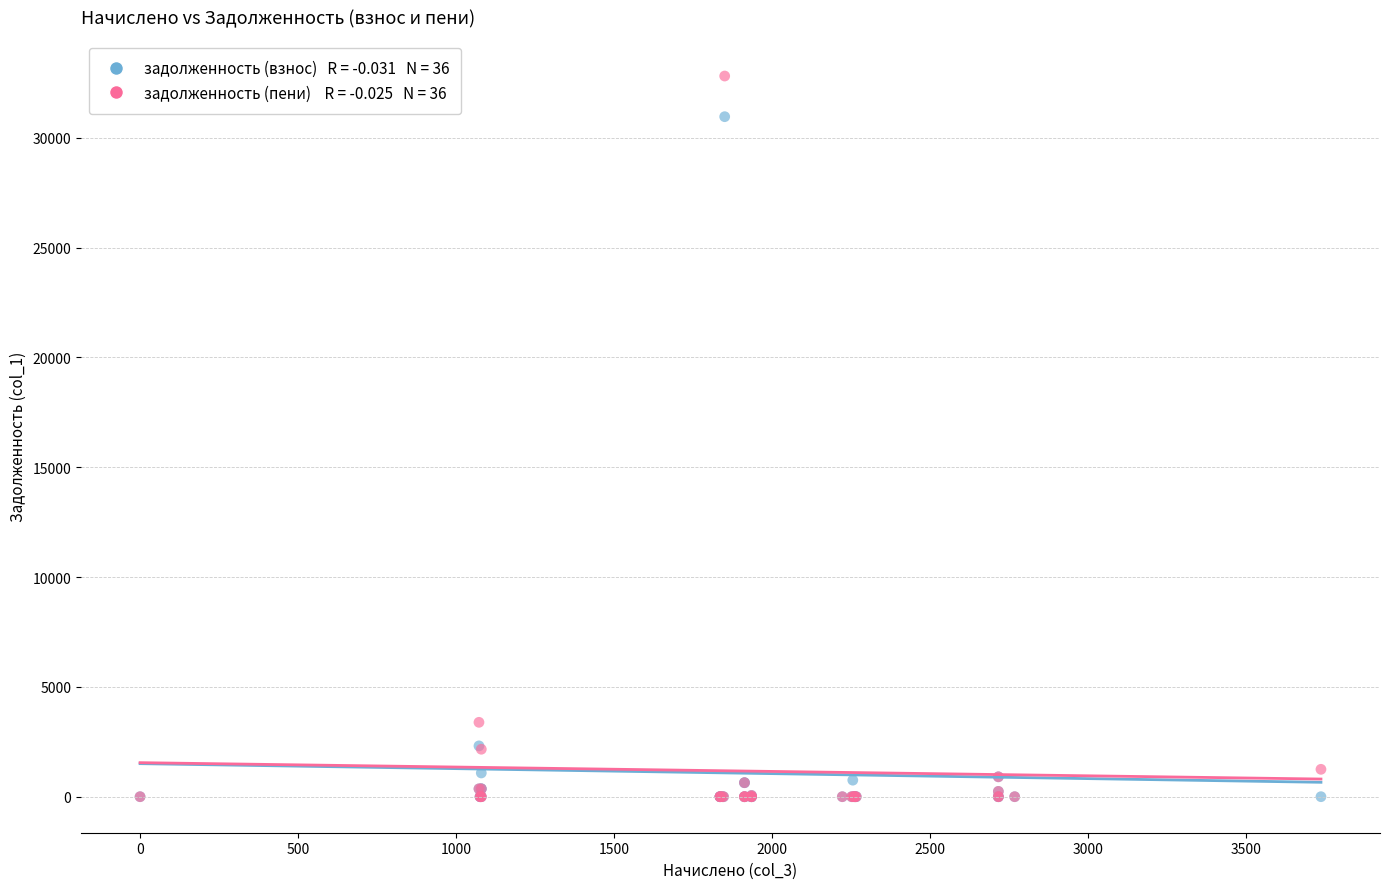

Across all series, what Y value is closest to 16404?

3385.8